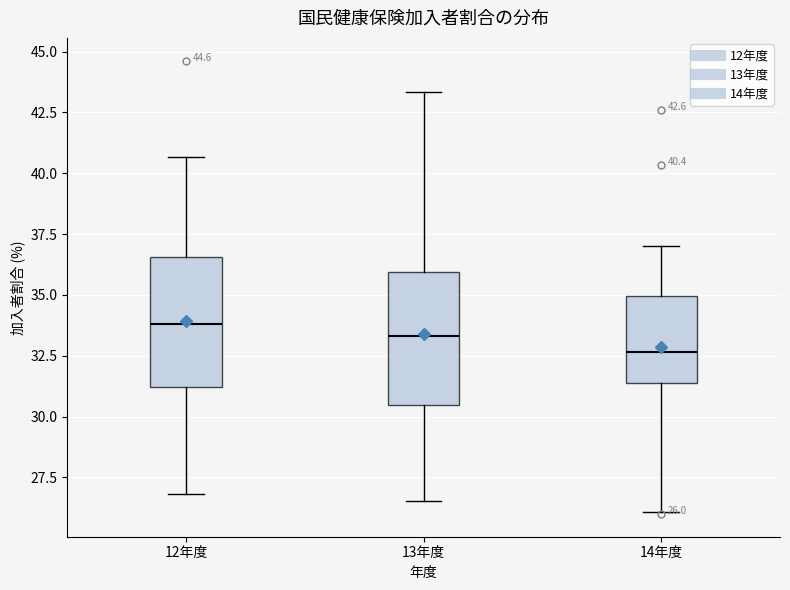

Which box's median line is the lowest?

14年度